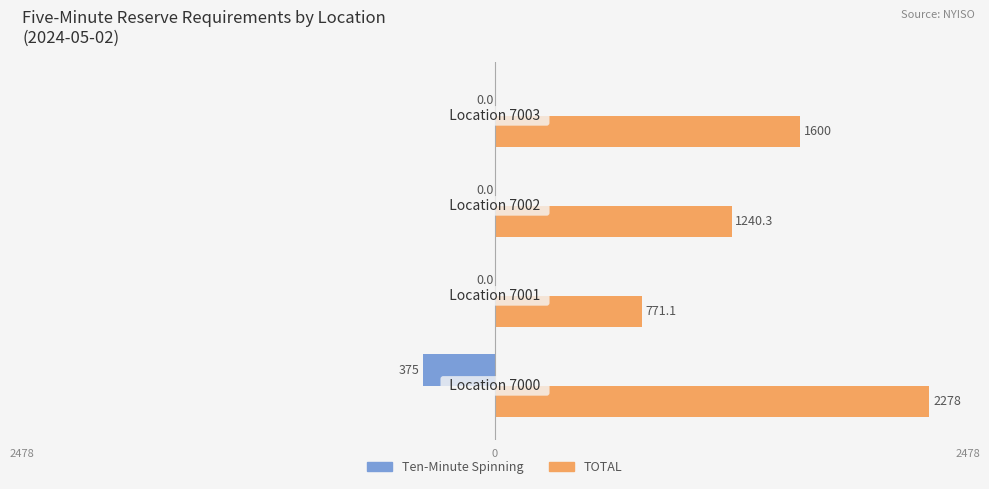

What is the greatest value displayed?

2278.0